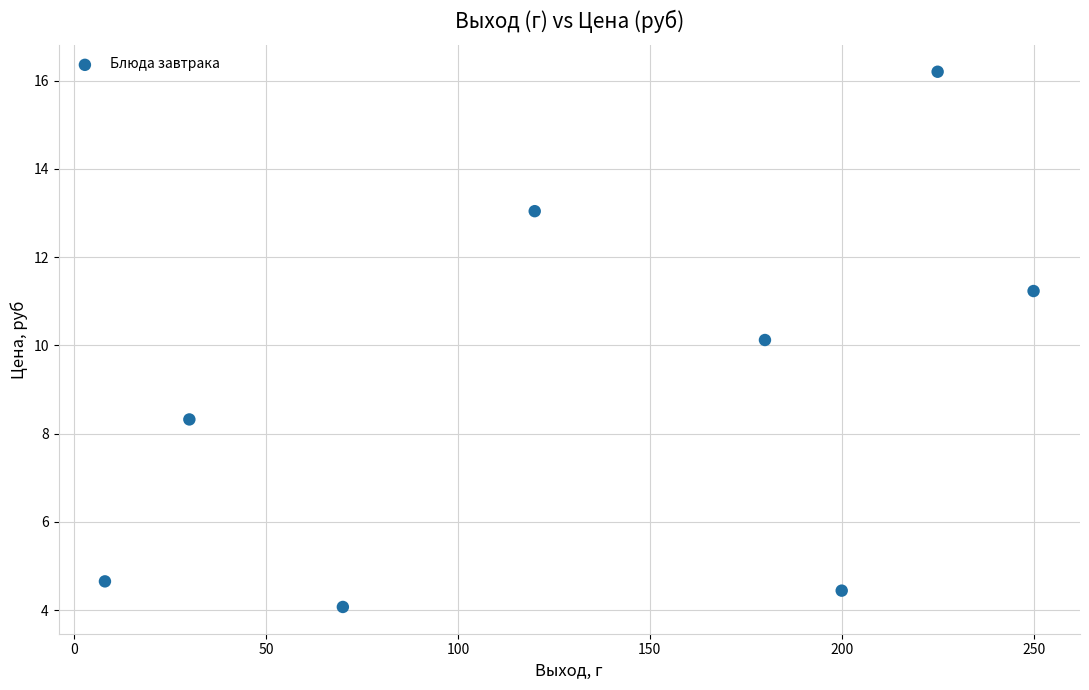

What is the range of X values (max minus min)?

242.0